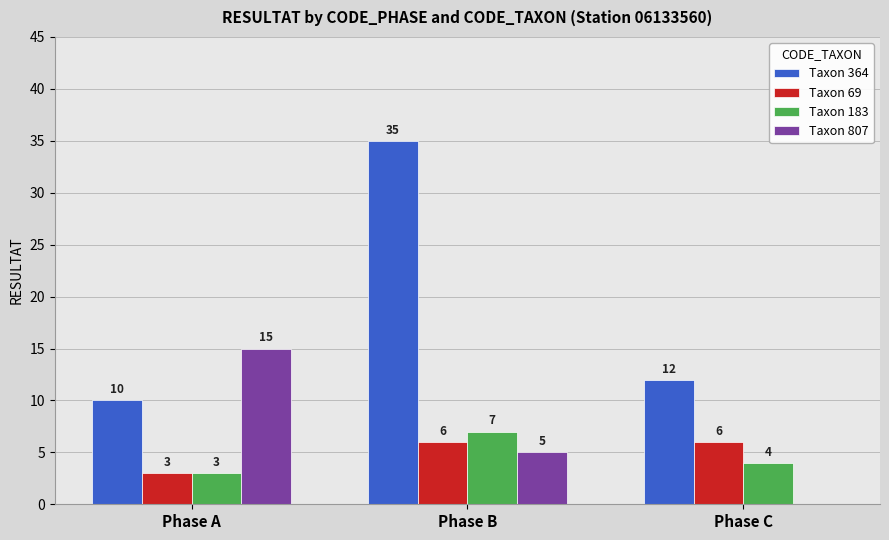

Is the value of Taxon 183 at Phase A greater than the value of Taxon 364 at Phase A?

No